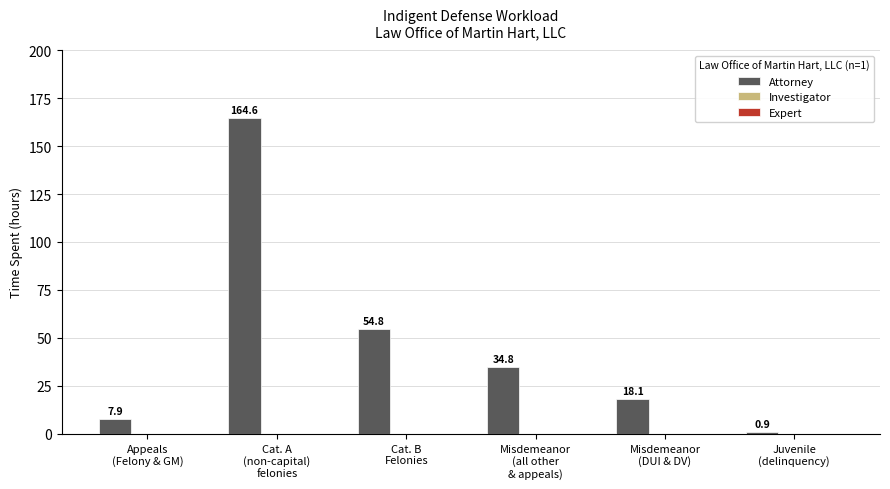

What is the minimum value shown in the chart?

0.9